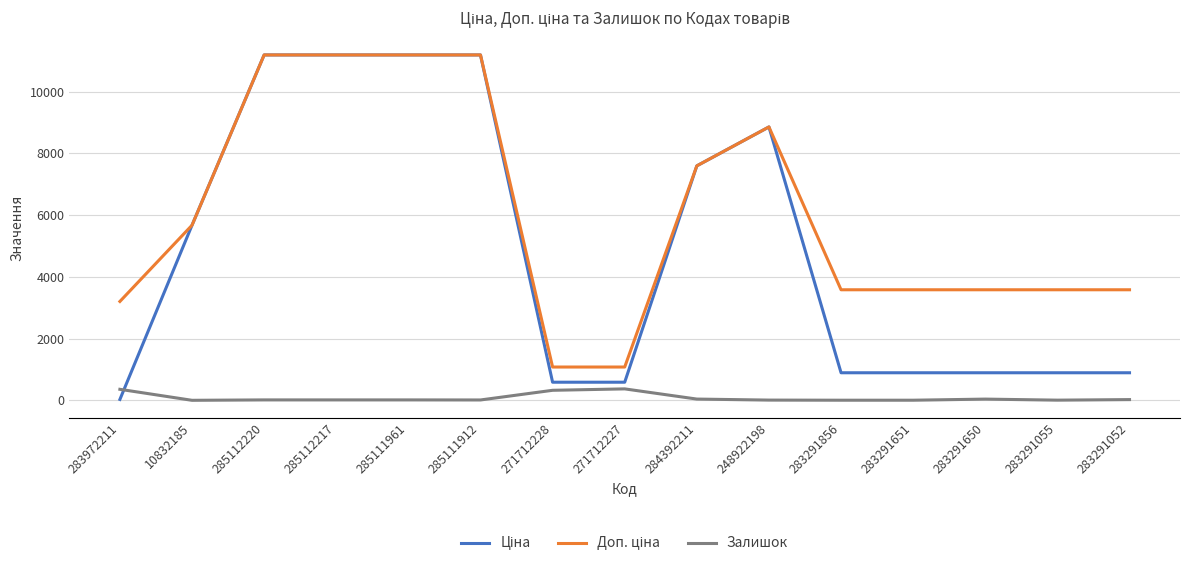

True or false: Залишок has a value of 17.0 at 285112217.

True